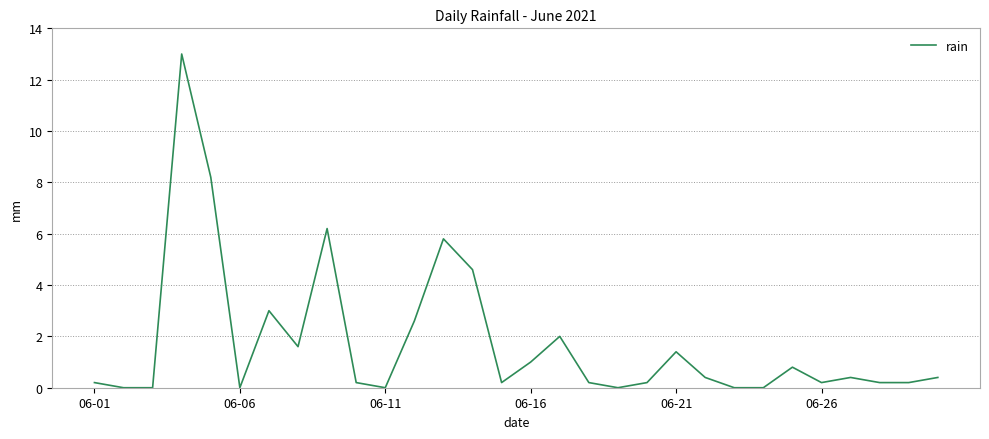

What is the greatest value displayed?

13.0